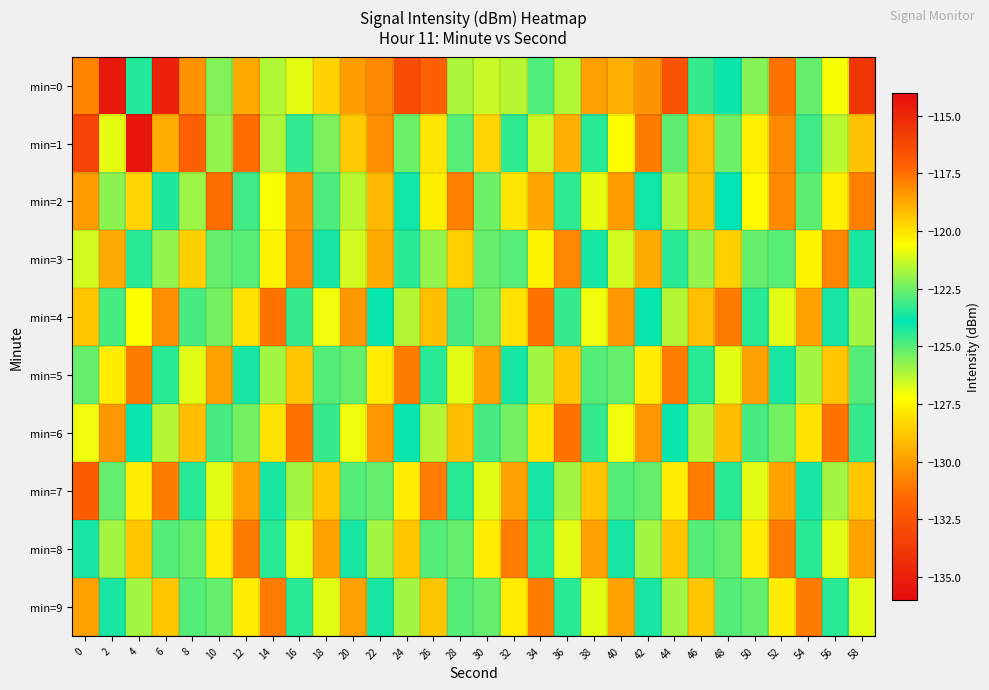

How many series are shown in this chart?

10